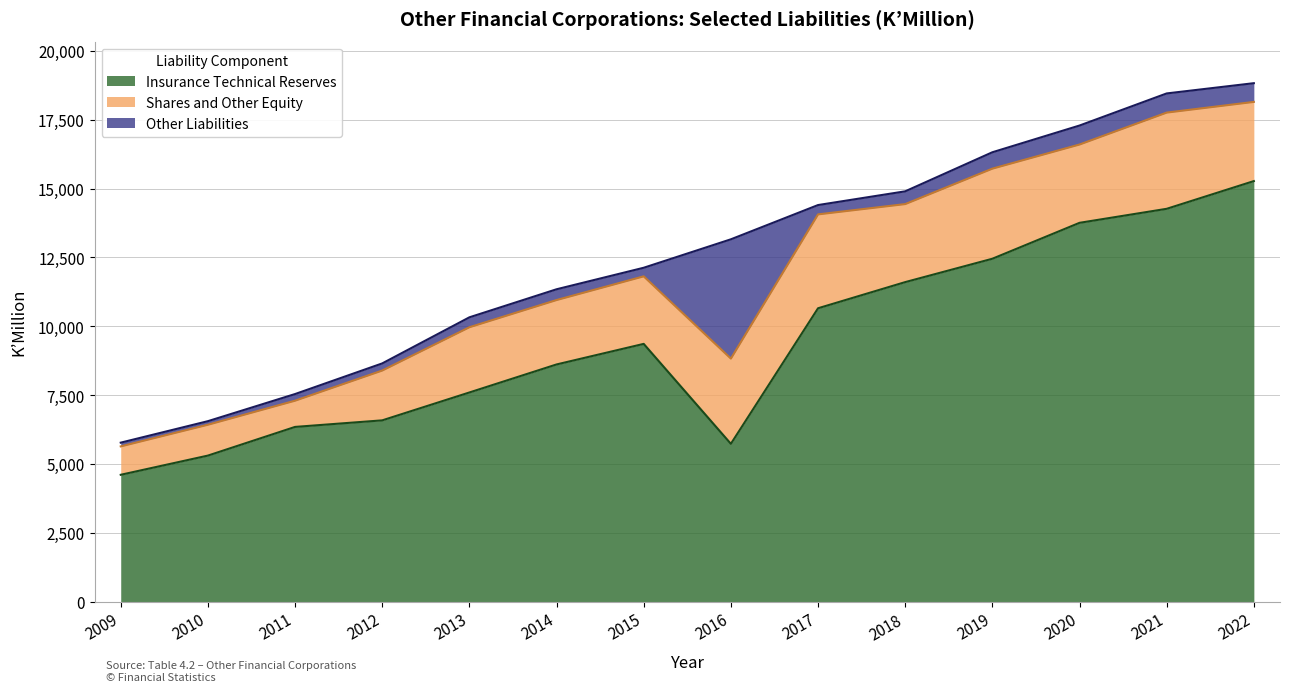

At which category is the sum across all series the highest?

2022